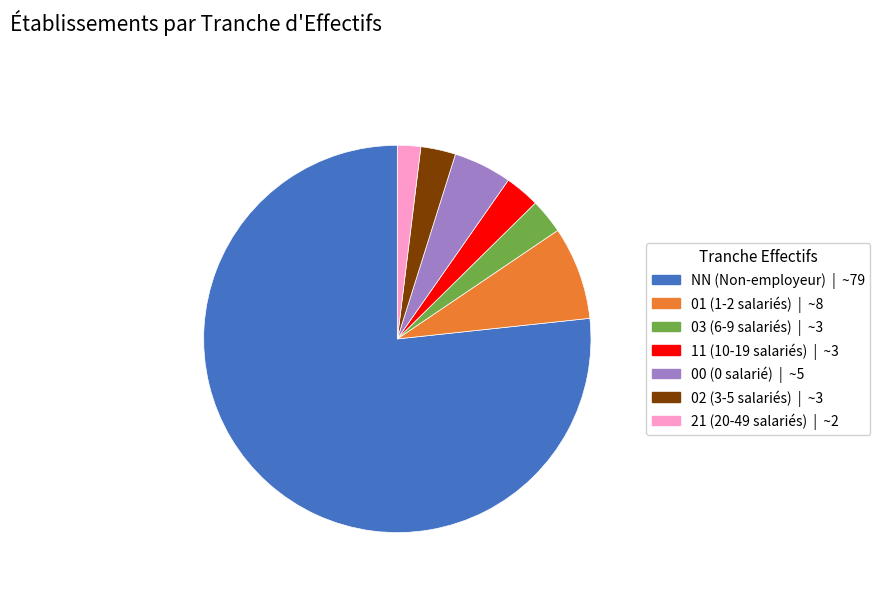

Does NN (Non-employeur) | ~79 account for over 50% of the chart?

Yes